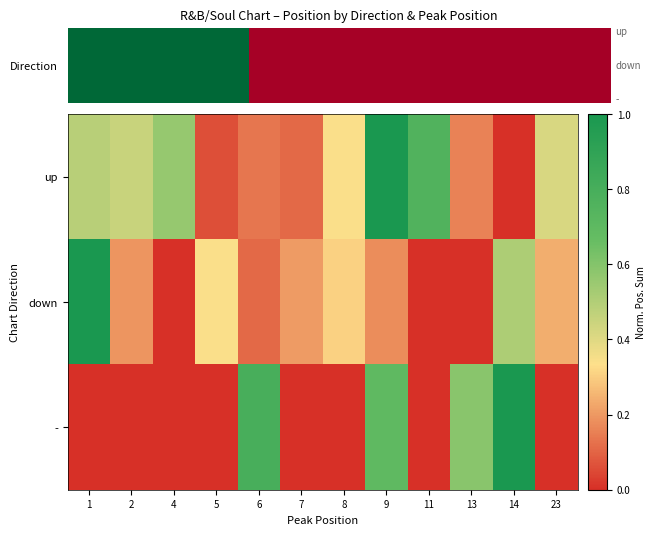

Which series changed the most between 1 and 9?

row_1